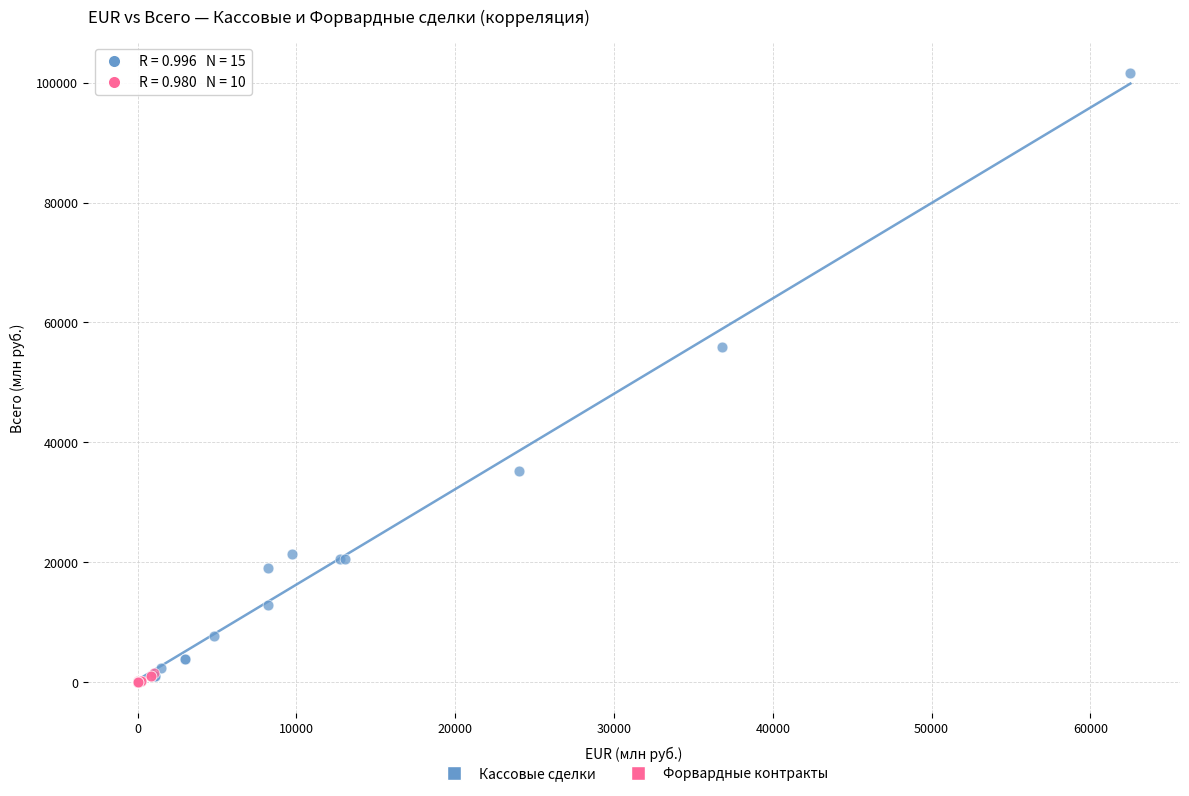

Which series has the widest spread of Y values?

Кассовые сделки